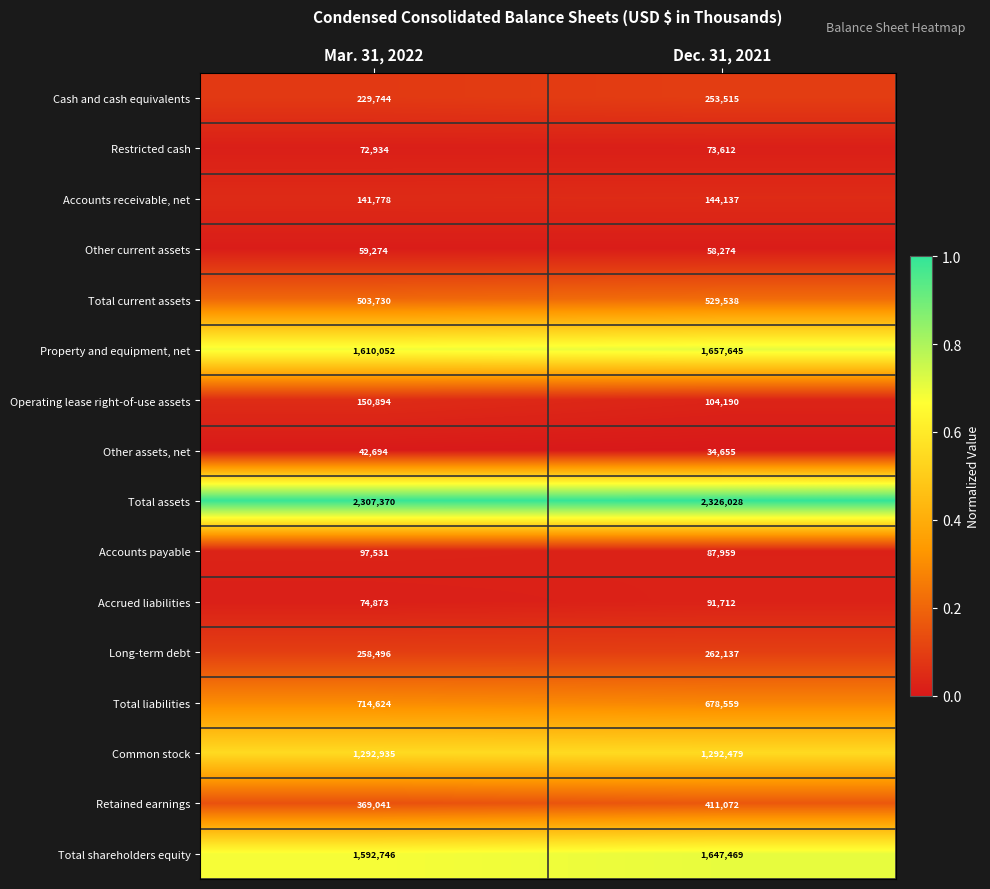

What is the total value across all series at Mar. 31, 2022?

9518716